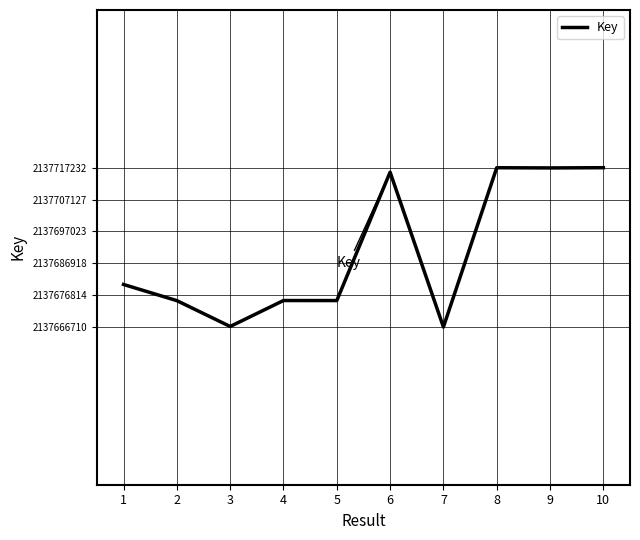

Is it true that the value at 6 is 2137715809?

True